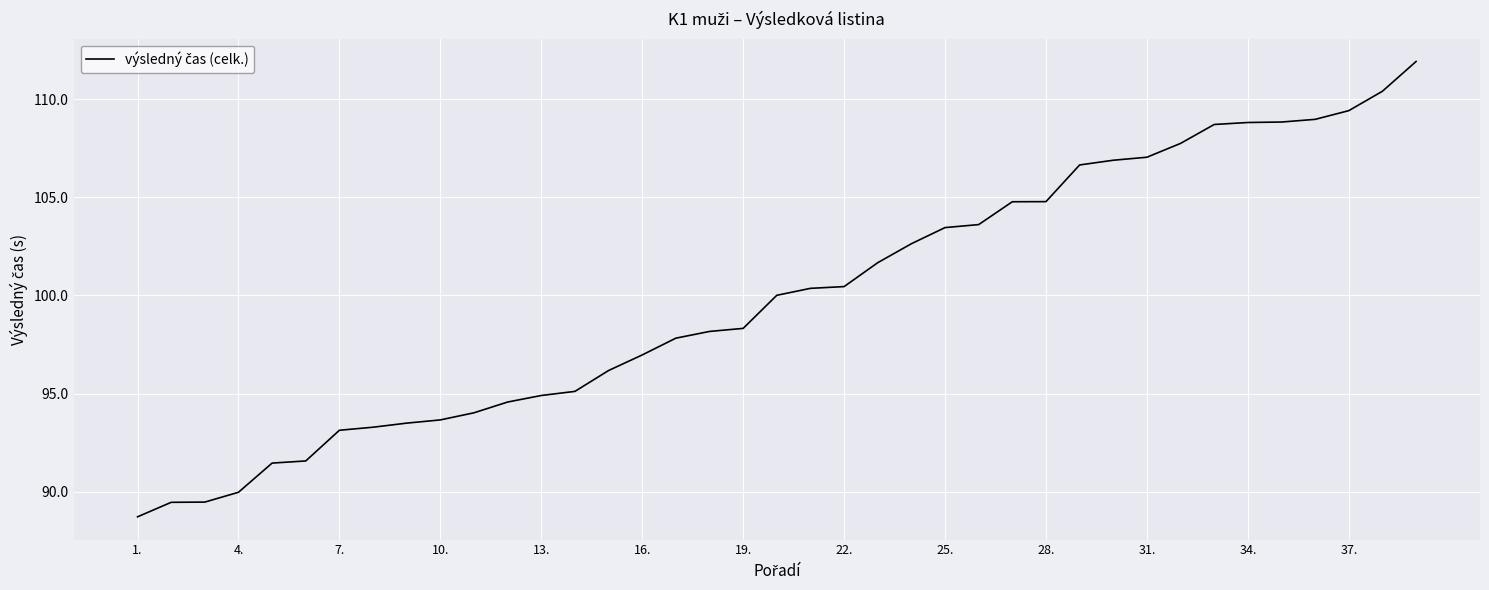

What is the greatest value displayed?

111.9